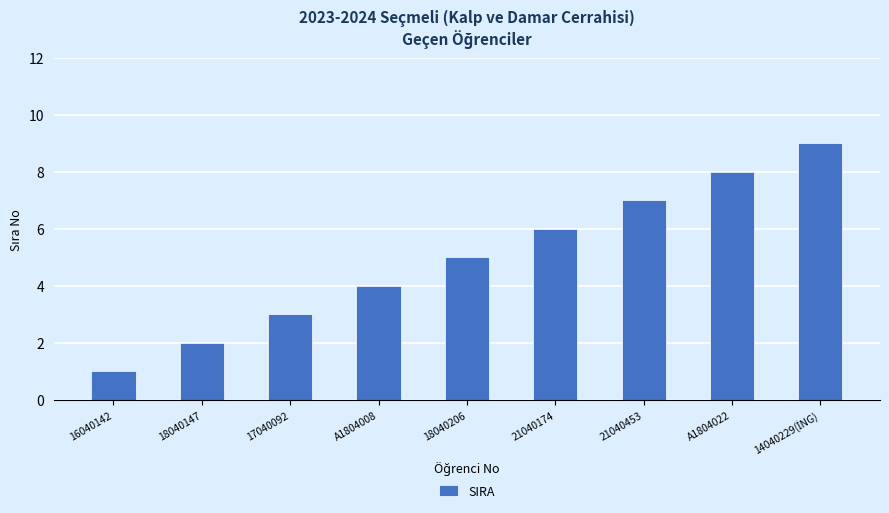

At which label is the value closest to 5?

18040206